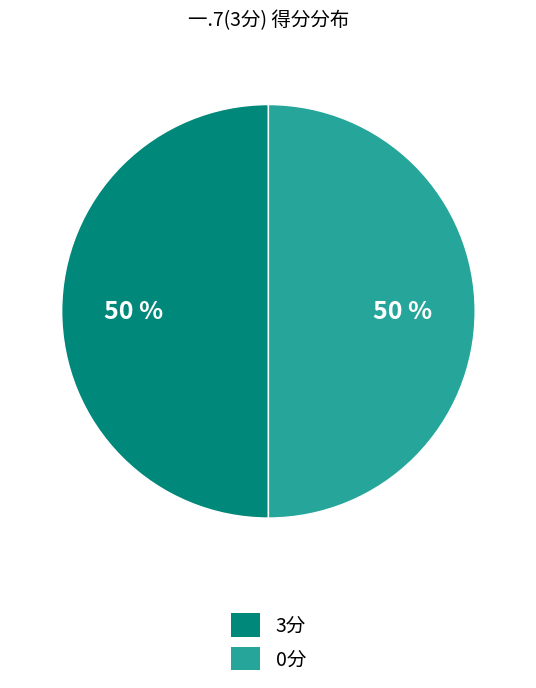

To the nearest percent, what is the average slice percentage?

50%